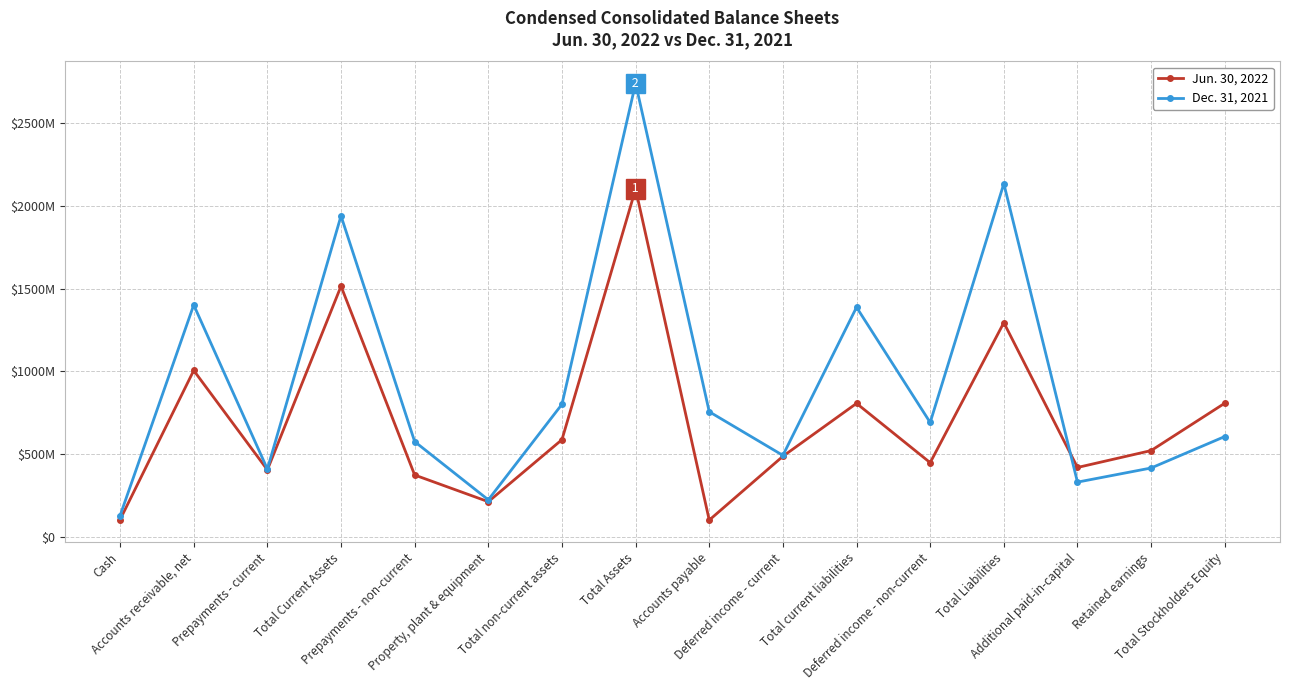

What are all the series names shown in the legend?

Jun. 30, 2022, Dec. 31, 2021